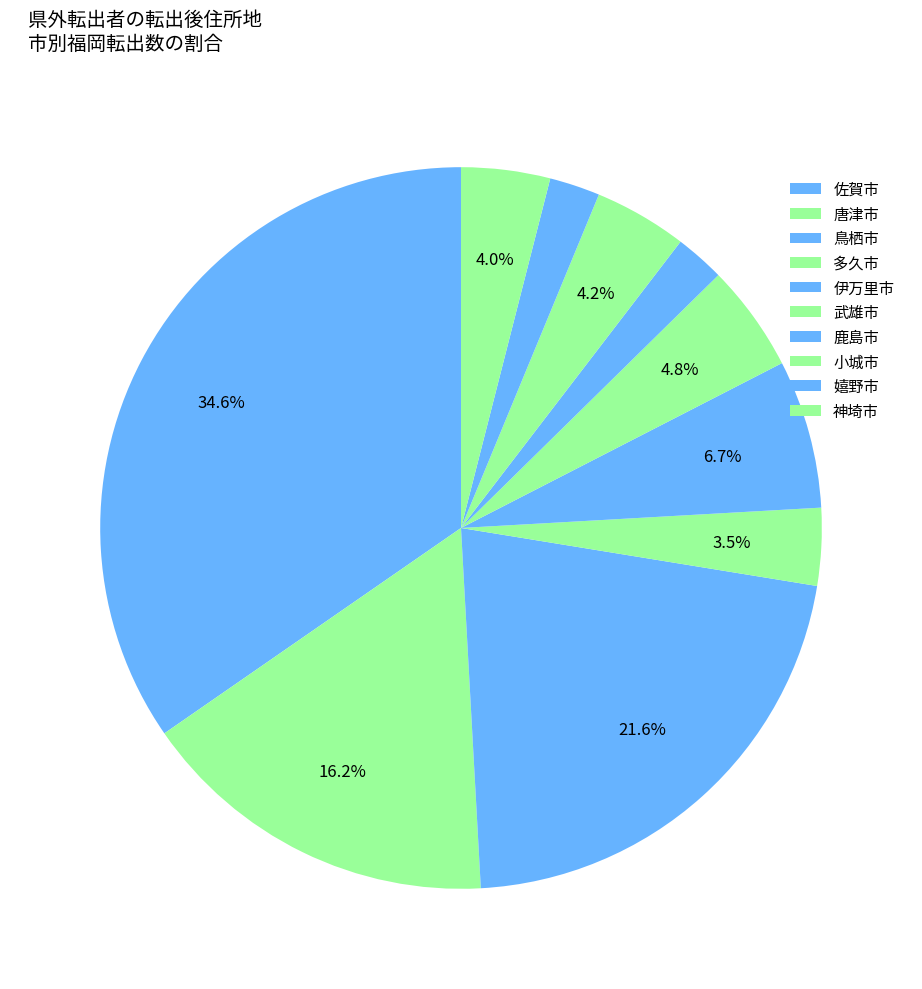

How many slices are in this pie chart?

10